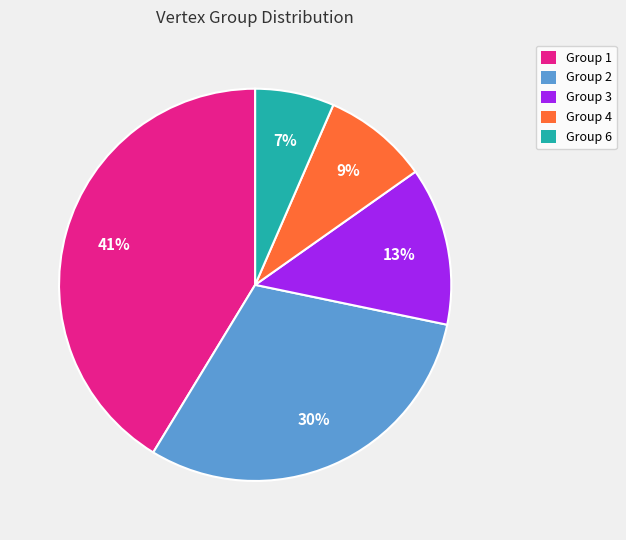

Is there any slice that represents more than half of the pie?

No